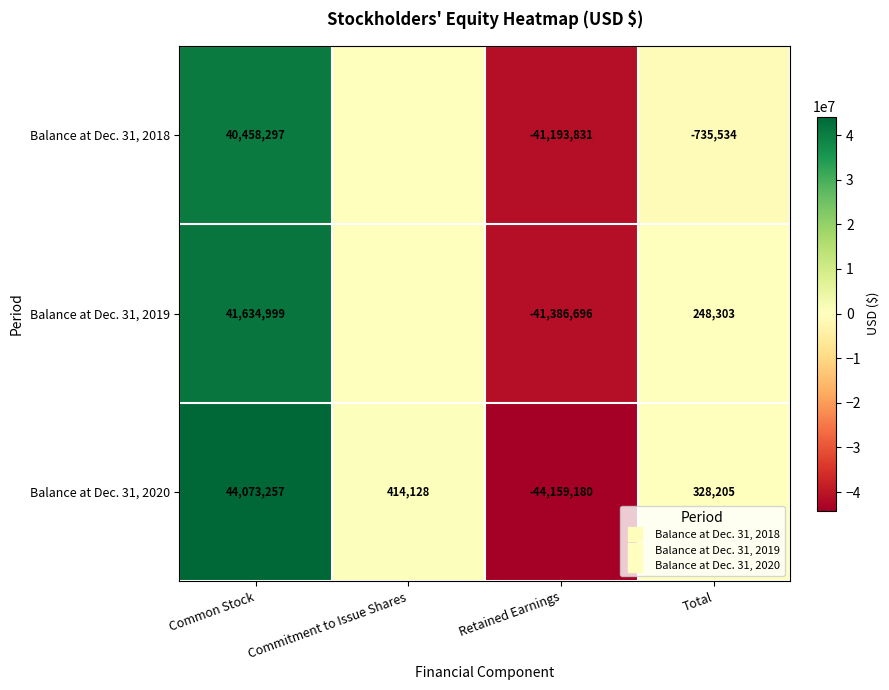

Where does the Balance at Dec. 31, 2019 series first go above 248303?

Common Stock